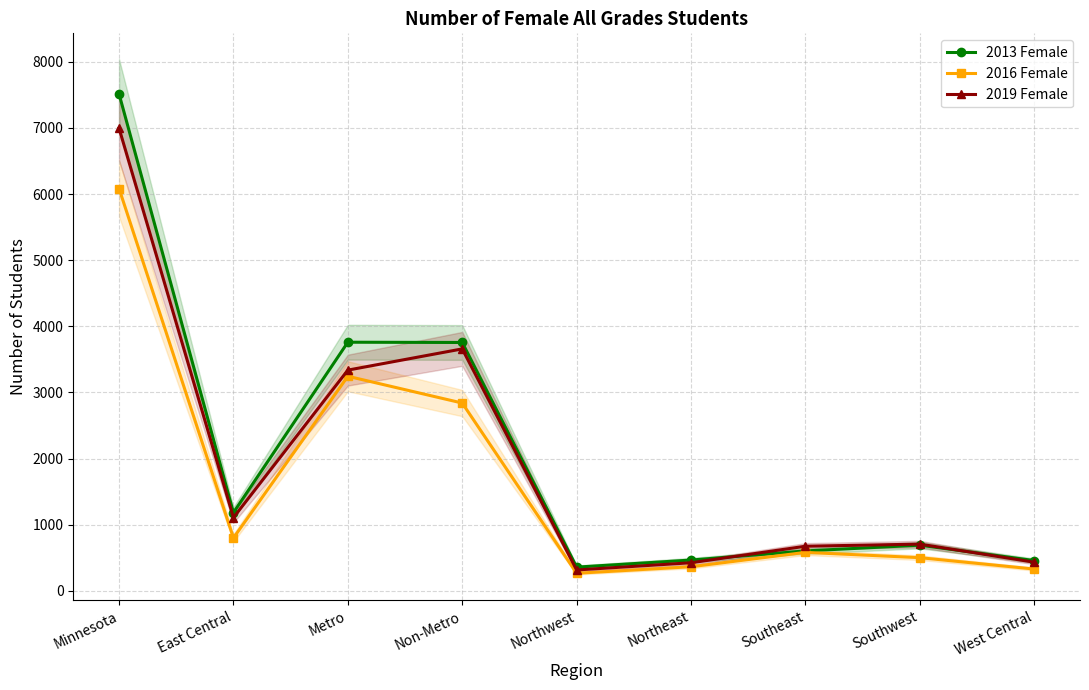

Count the number of data series in this chart.

3